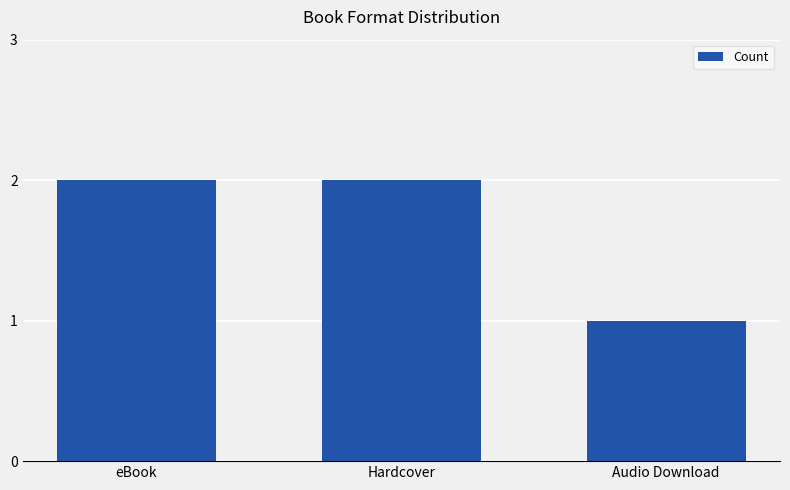

Read the value at eBook.

2